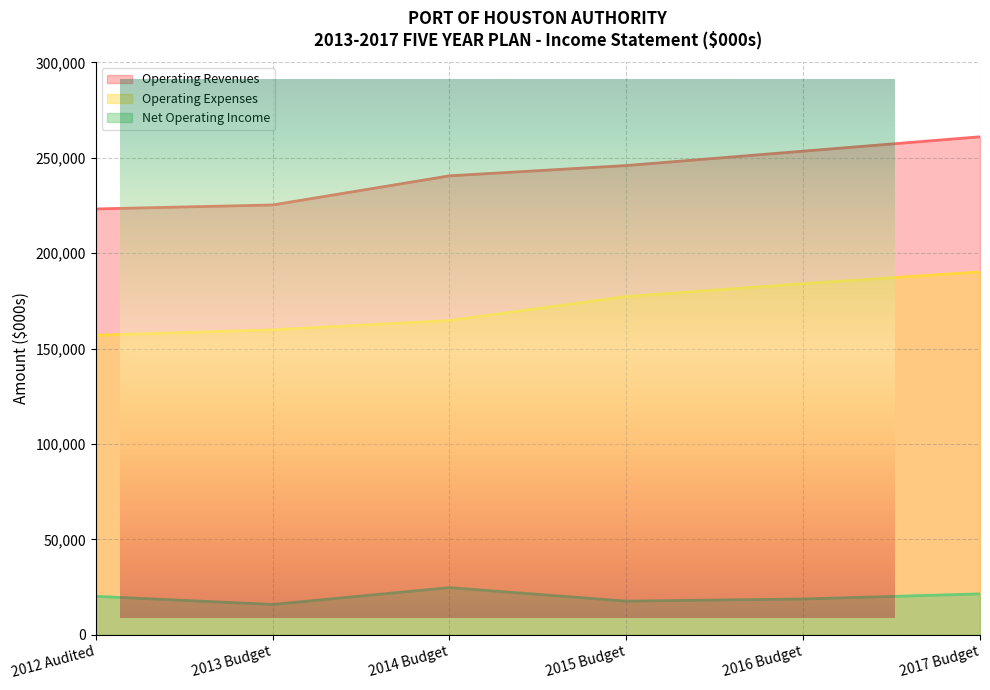

True or false: Net Operating Income and Operating Revenues cross at least once.

False